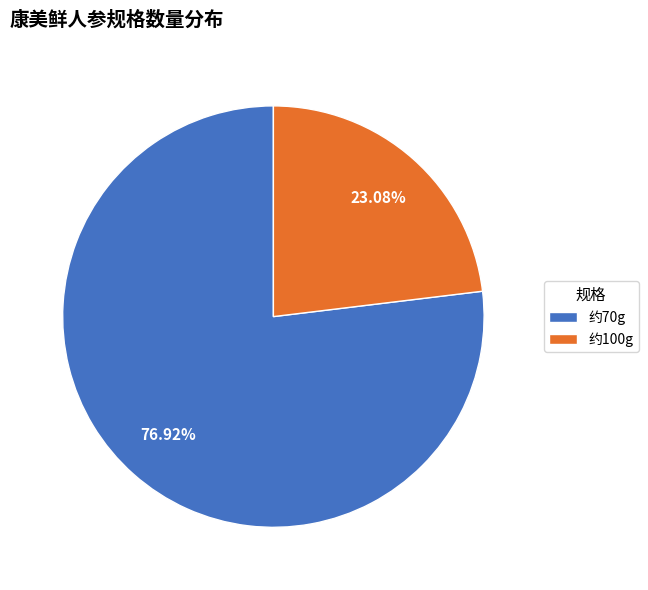

What is the total percentage of 约100g and 约70g?

100.0%